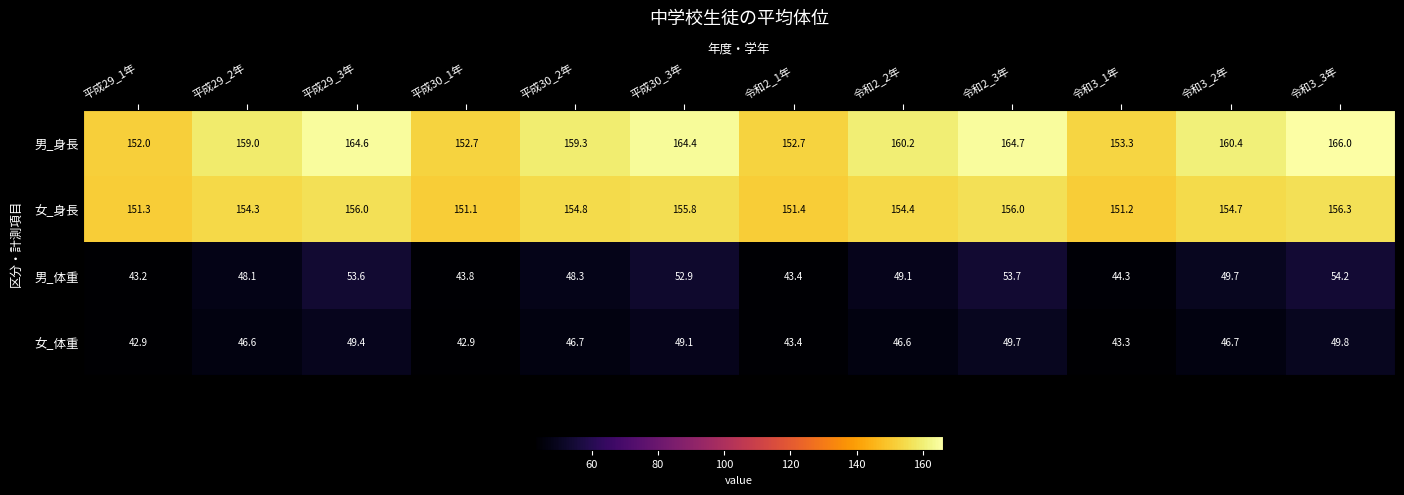

Which series has the widest spread of values?

男_身長